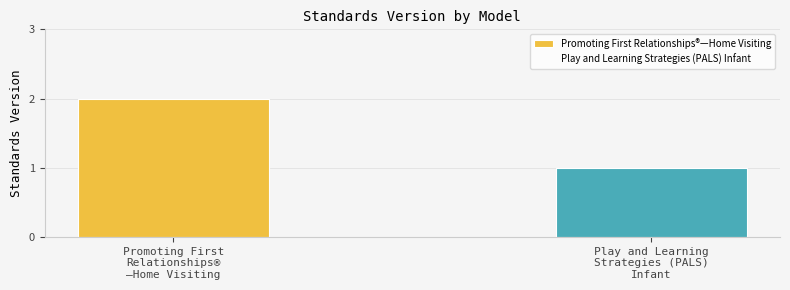

What is the difference between the maximum and minimum values?

1